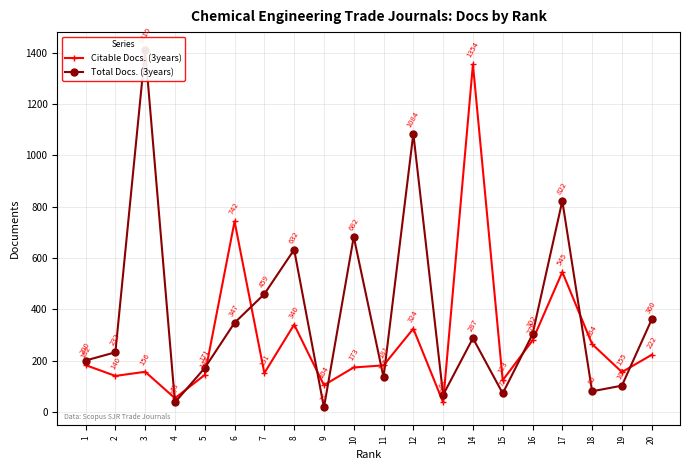

True or false: Total Docs. (3years) has more than 1 points higher than both neighbors.

True